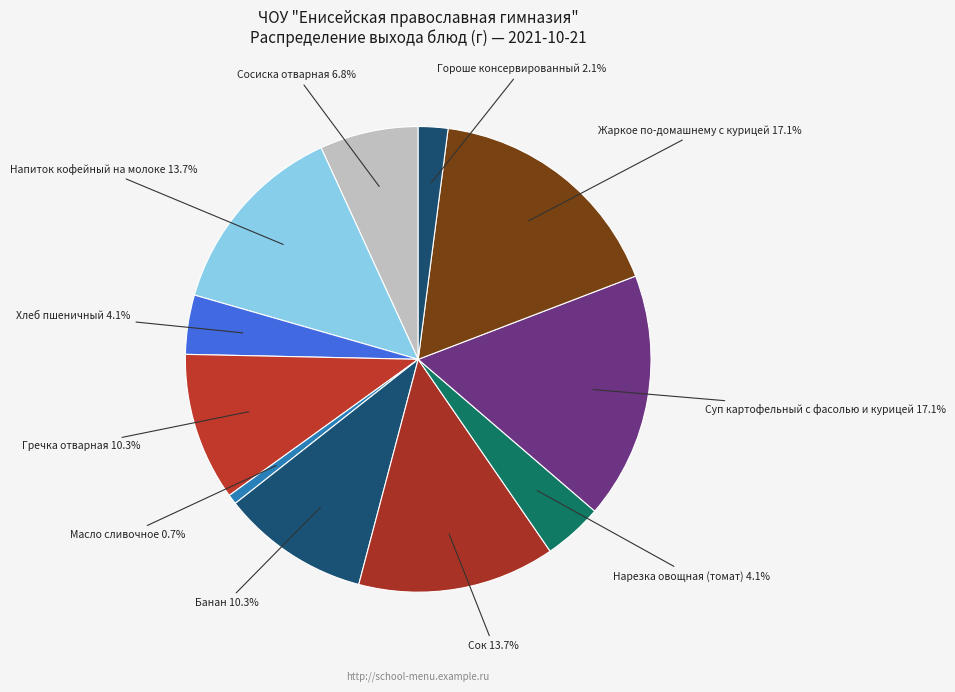

What is the largest slice in the pie chart?

Суп картофельный с фасолью и курицей